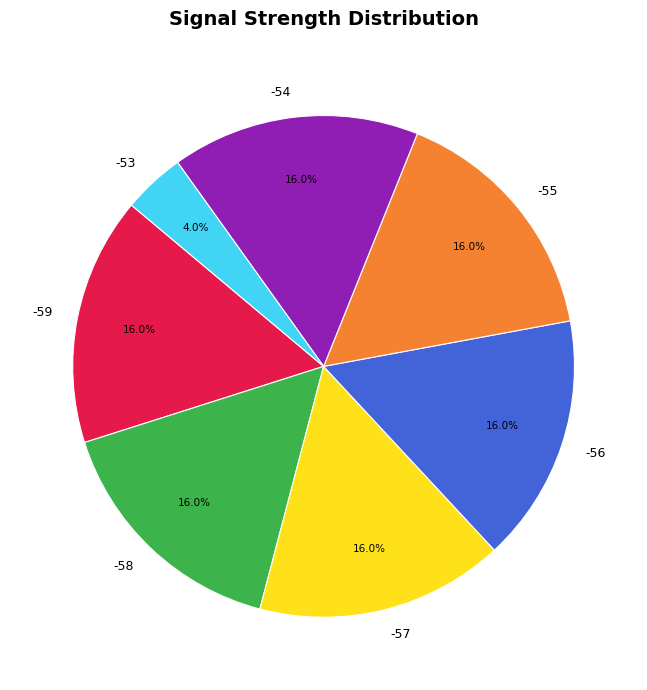

Which category has the smallest portion of the pie?

-53